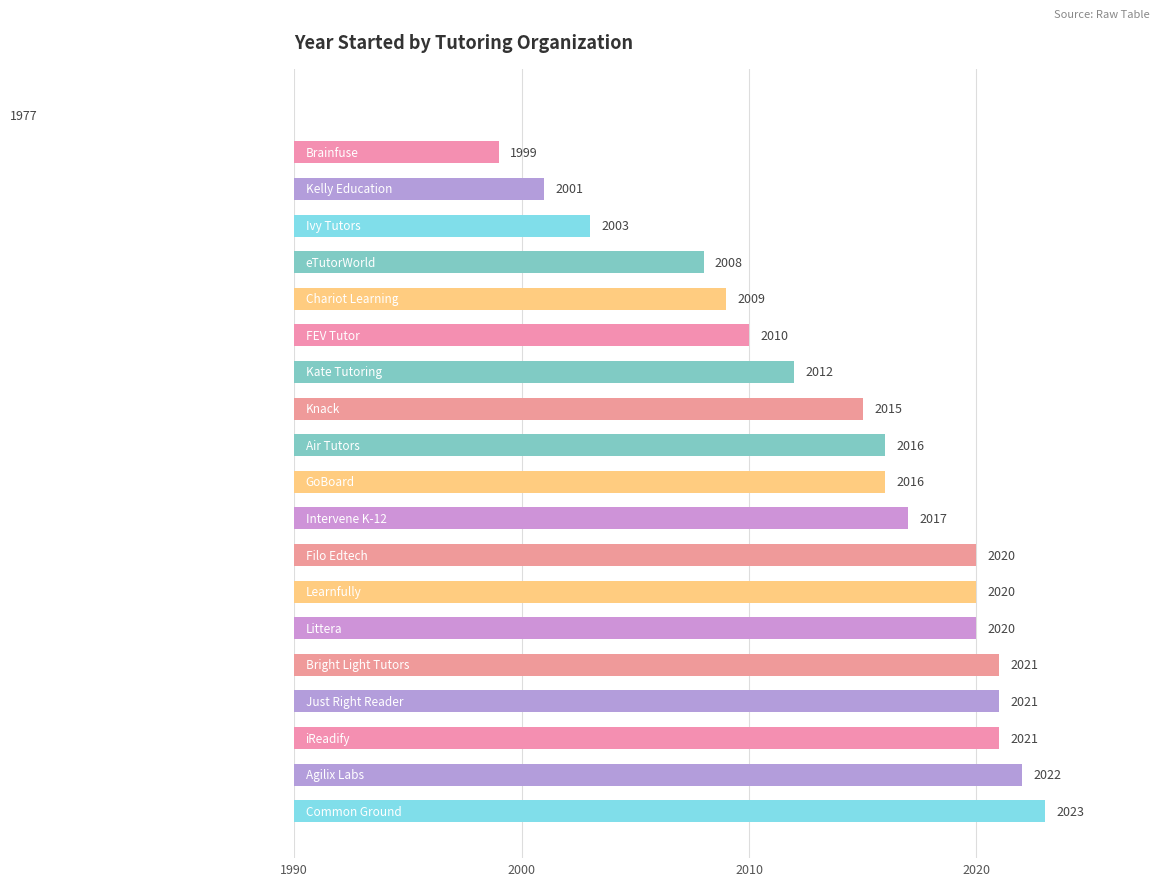

What is the average value?

2013